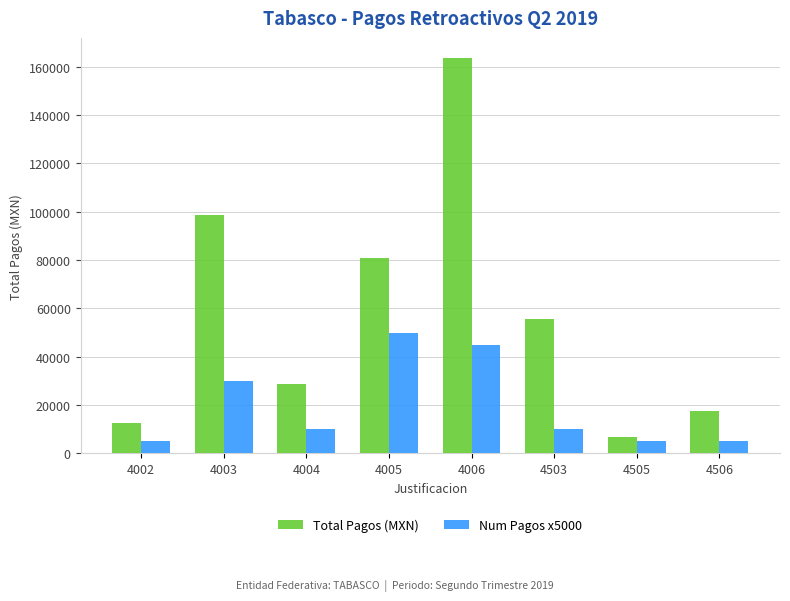

What is the value of the Total Pagos (MXN) bar at the 8th from the left?

17576.0